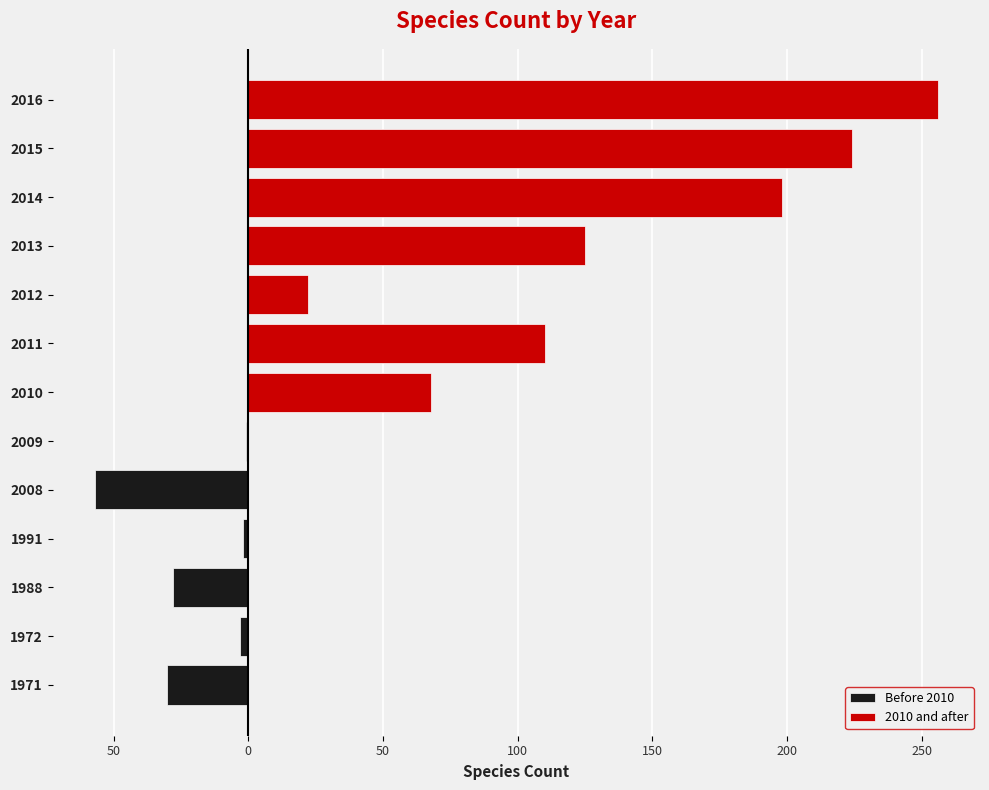

Is it true that 2010 and after equals -129 at 1991?

False